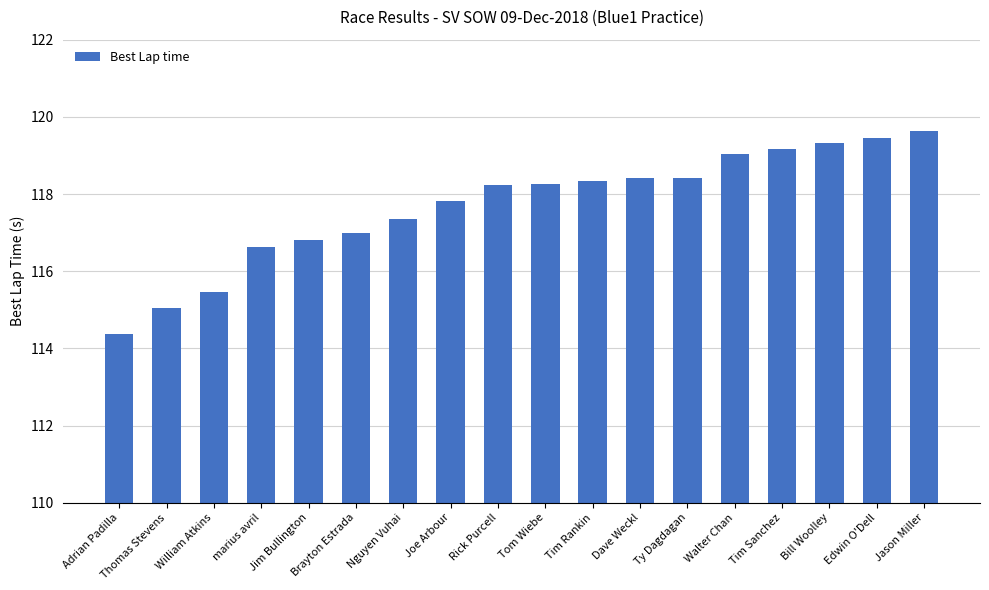

What is the difference between the values at William Atkins and Edwin O'Dell?

4.0